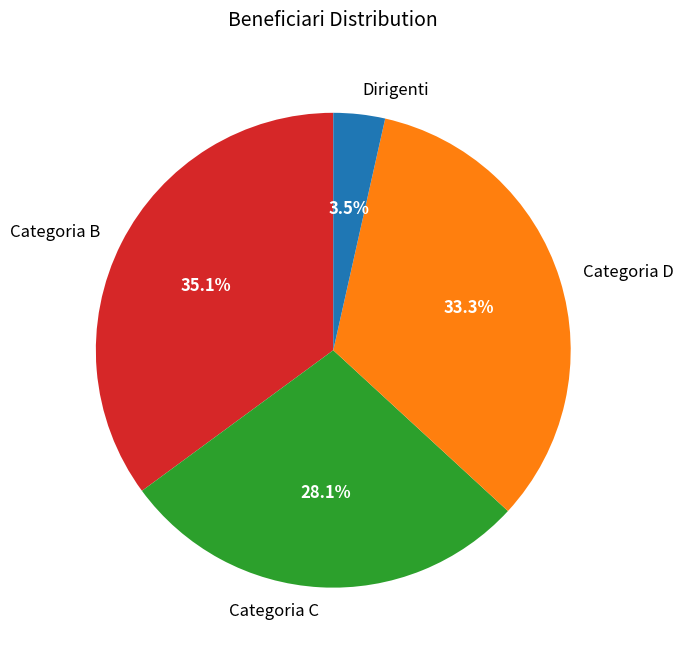

Is there a majority slice in this chart?

No